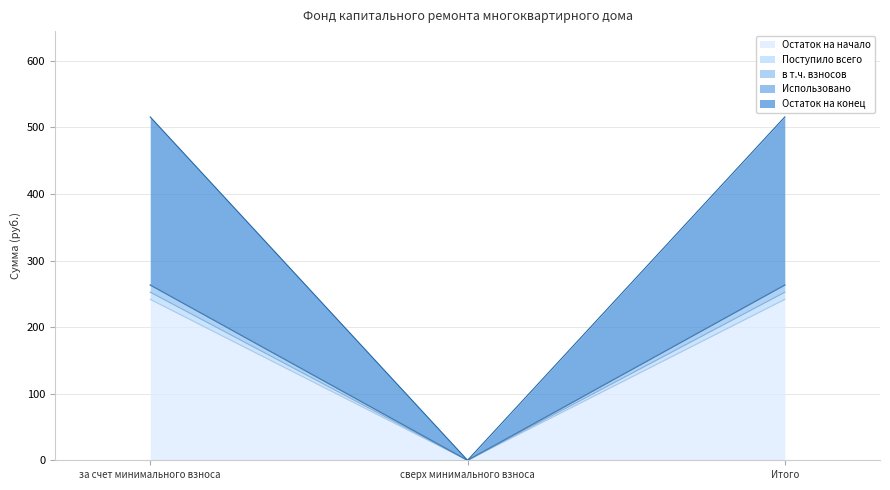

What position from the left is Итого?

3